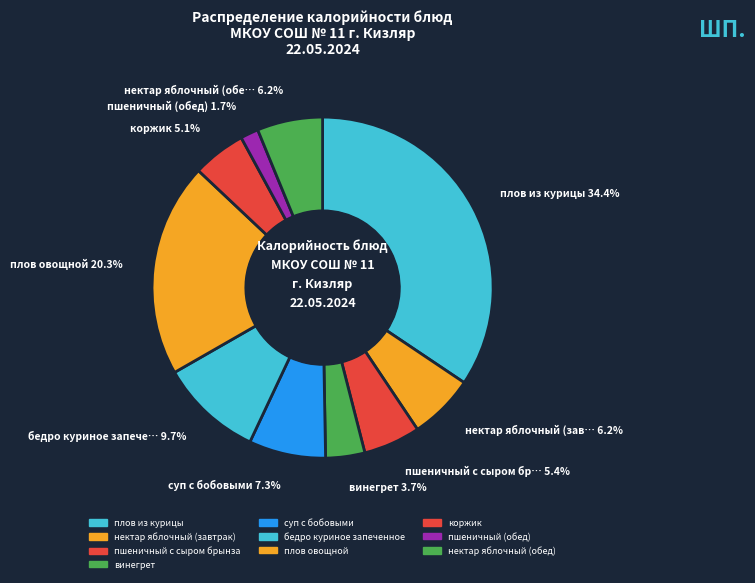

What percentage is the суп с бобовыми slice, to the nearest percent?

7%